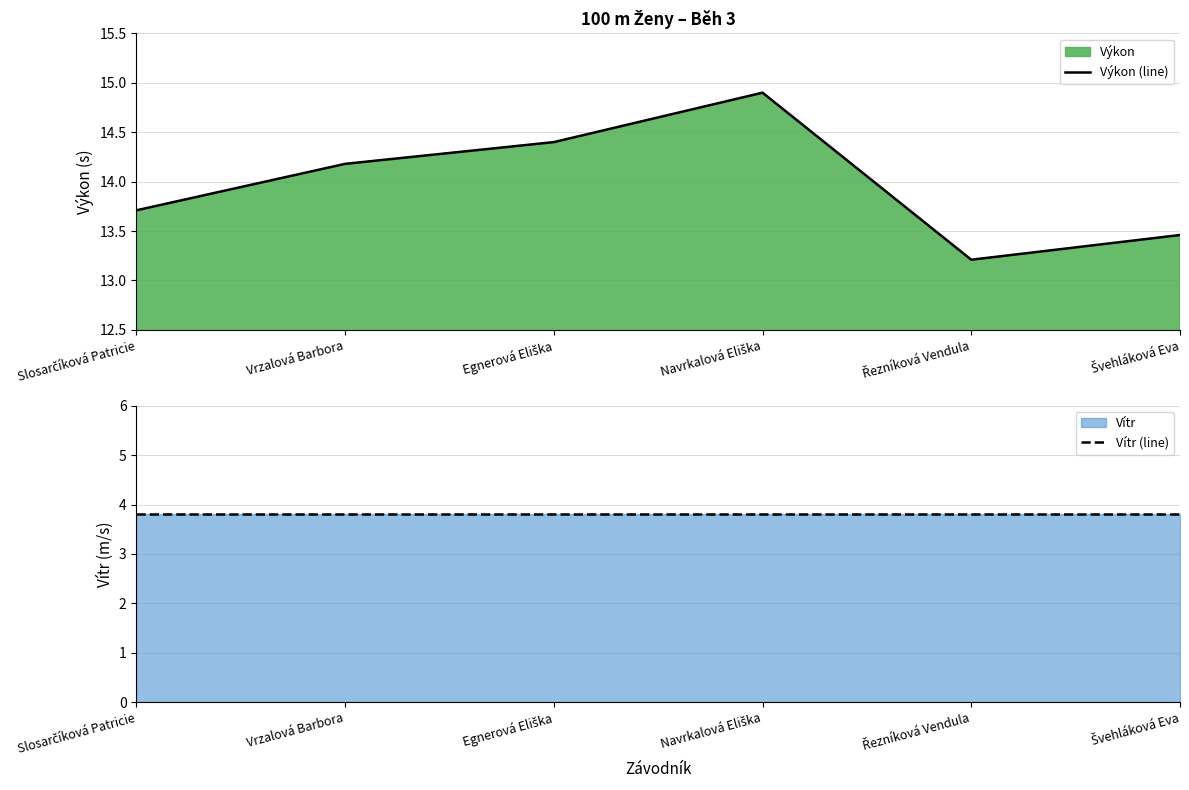

Does the chart have visible grid lines?

Yes